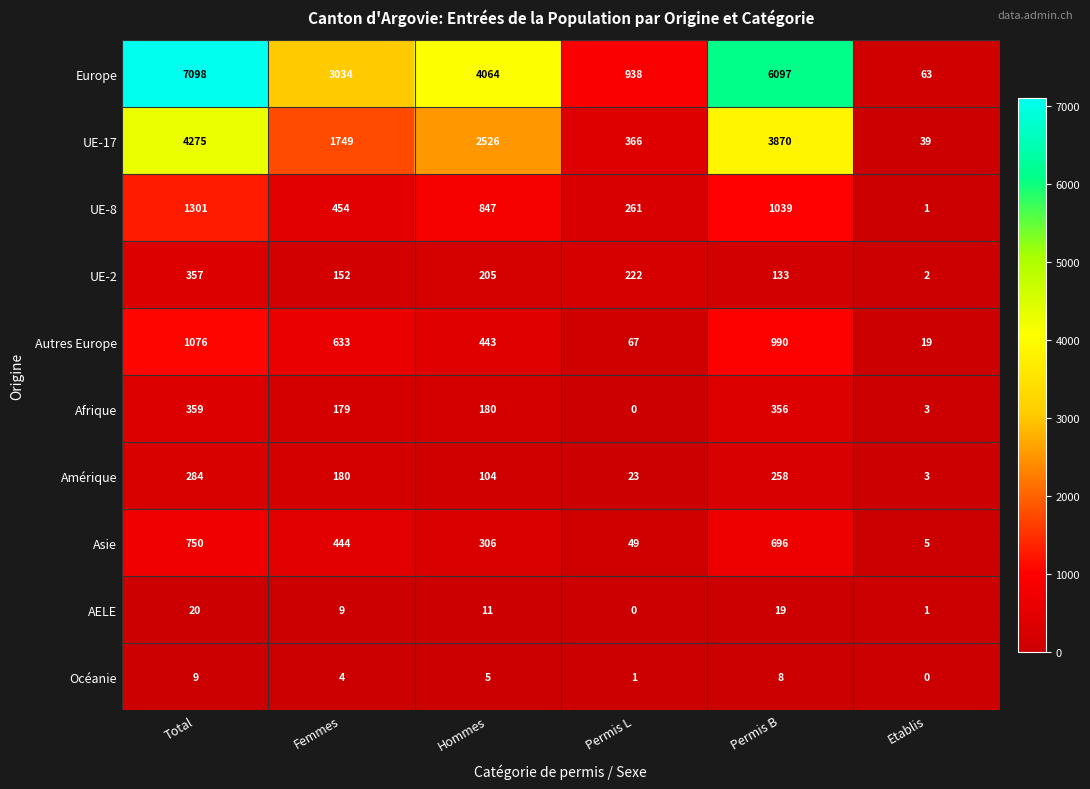

Count the number of data series in this chart.

10